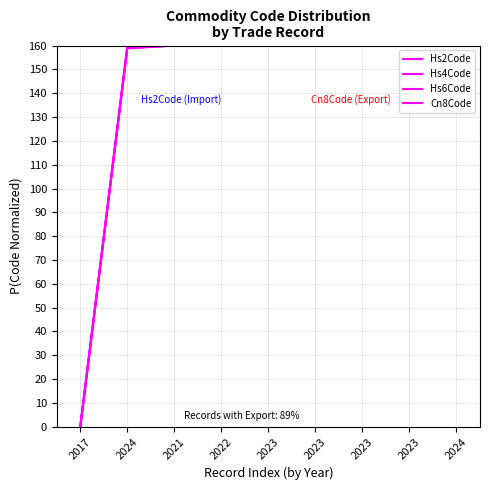

At how many categories does at least one series exceed 93?

8